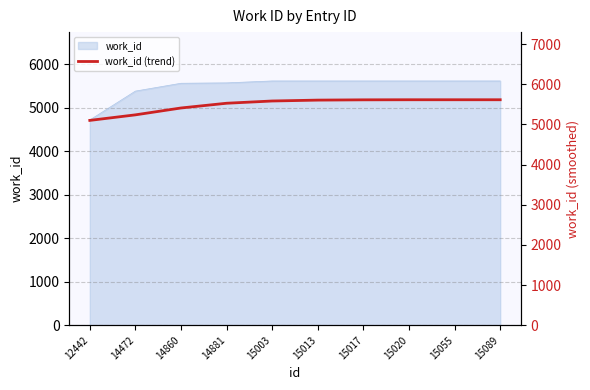

What is the value of the 3rd point from the left?

5408